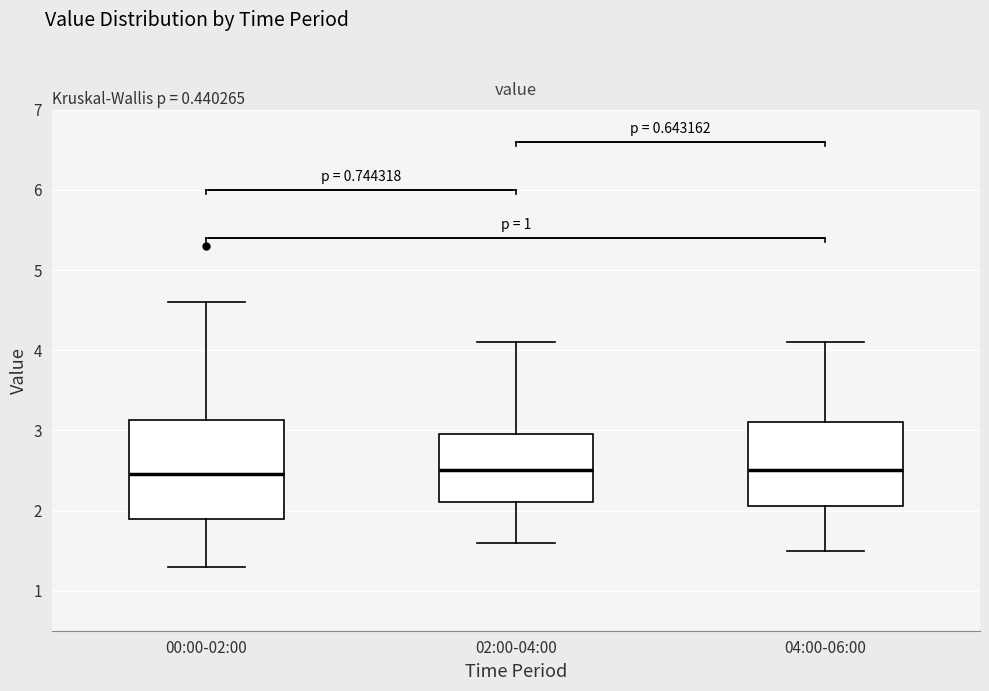

Where is the lower edge of the box for 04:00-06:00 on the y-axis? The values are not printed on the chart, so give them approximately, as read against the axis.

2.1